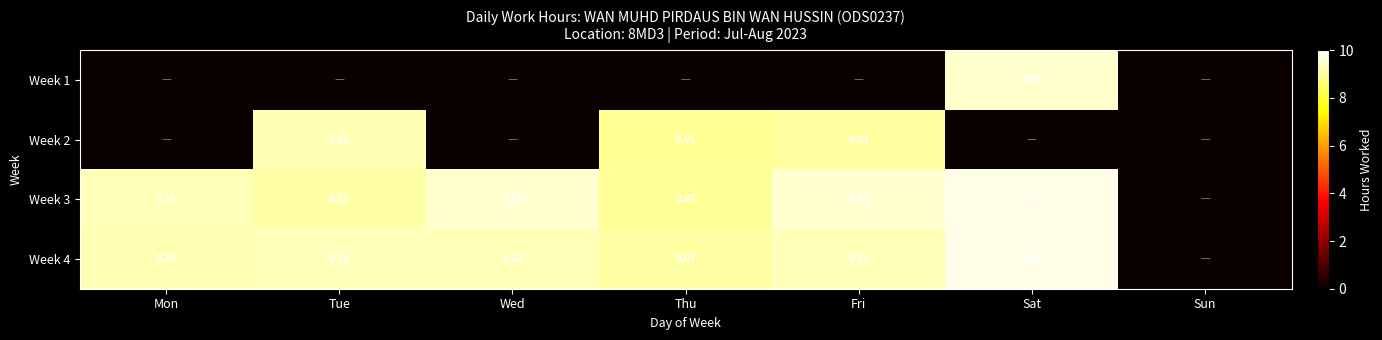

List the labels in order of Week 1 value, smallest first.

Mon, Tue, Wed, Thu, Fri, Sun, Sat